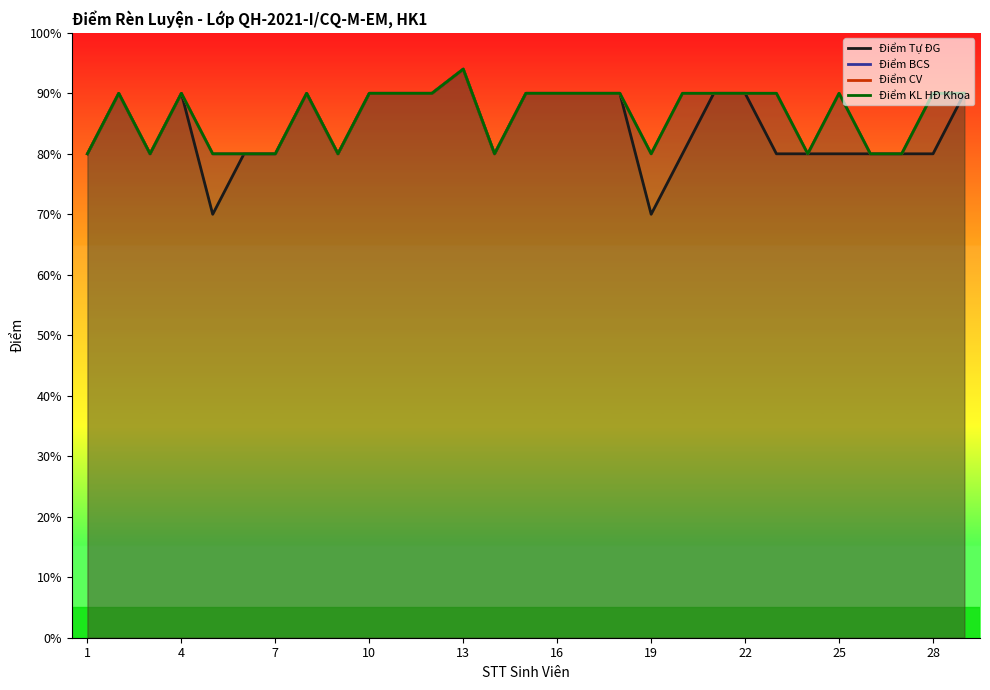

What is the maximum value shown in the chart?

94